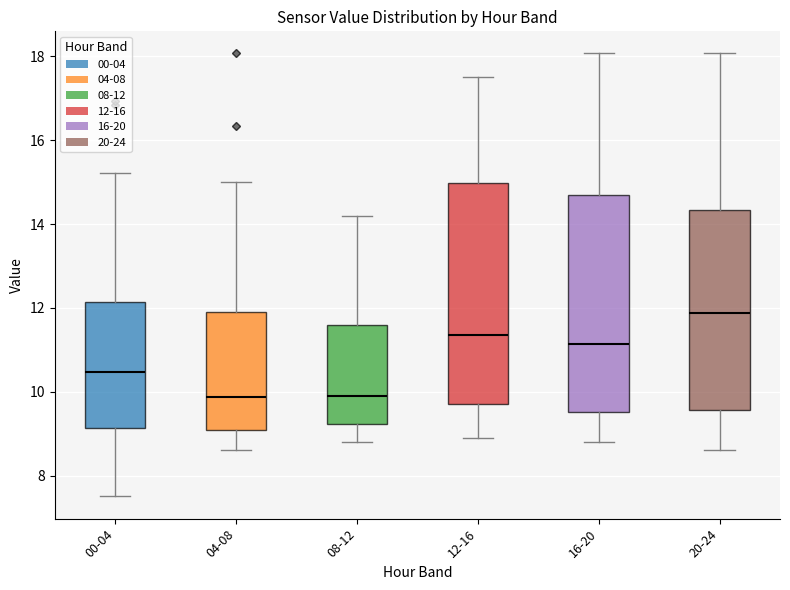

Which box's median line is the highest?

20-24